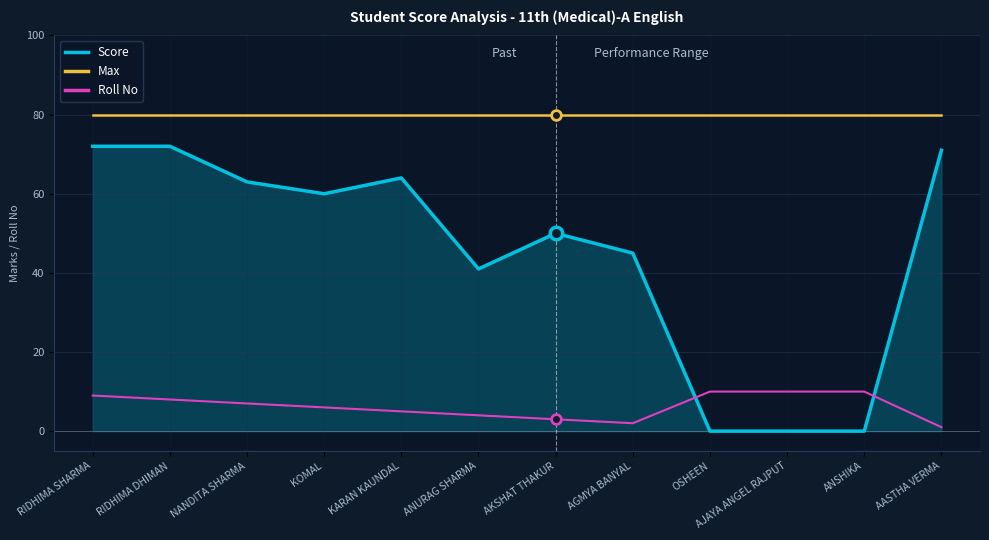

What is the difference between the maximum and minimum values in the Score series?

72